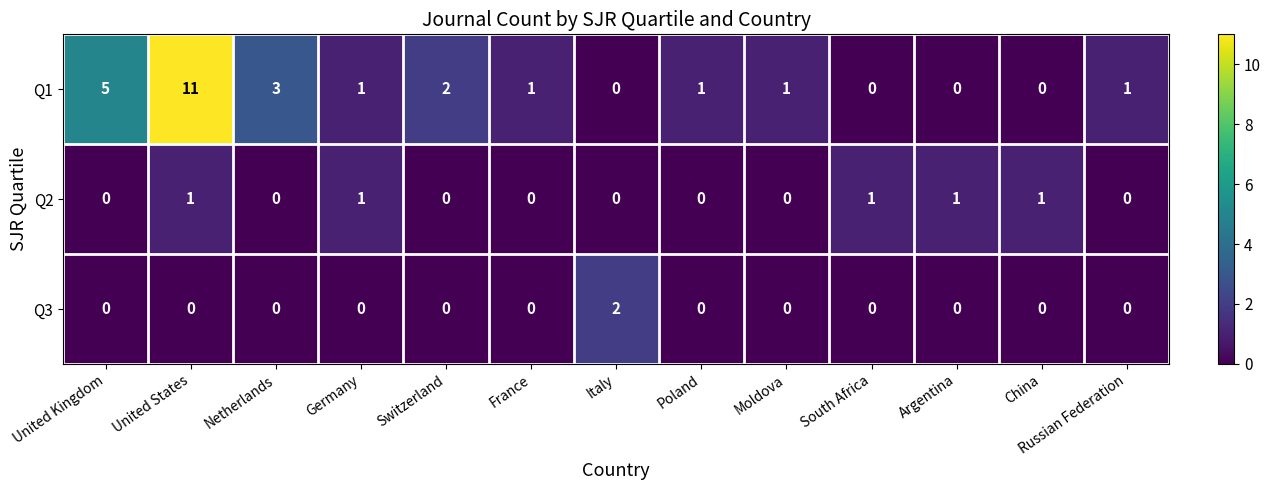

What is the greatest value displayed?

11